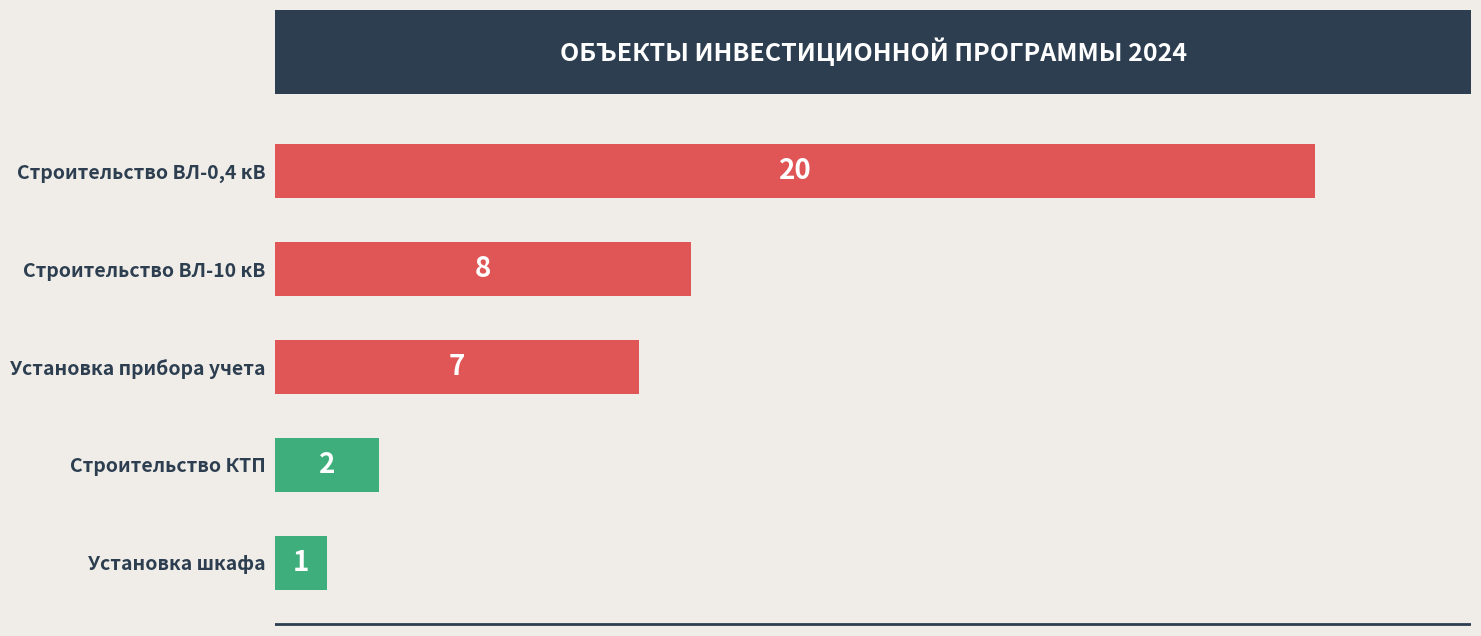

Reading top to bottom, list all the values displayed in this chart.

Строительство ВЛ-0,4 кВ=20	Строительство ВЛ-10 кВ=8	Установка прибора учета=7	Строительство КТП=2	Установка шкафа=1